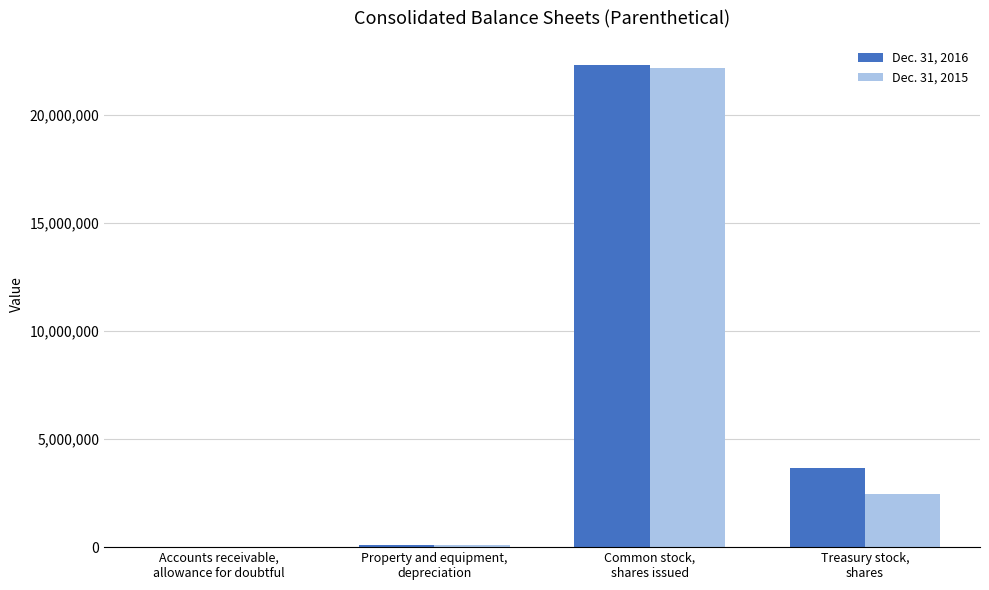

What is the greatest value displayed?

22326000